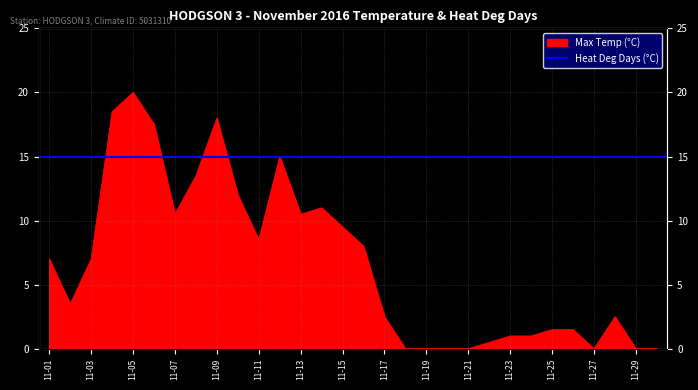

At which category does the chart reach its peak across all series?

11-05